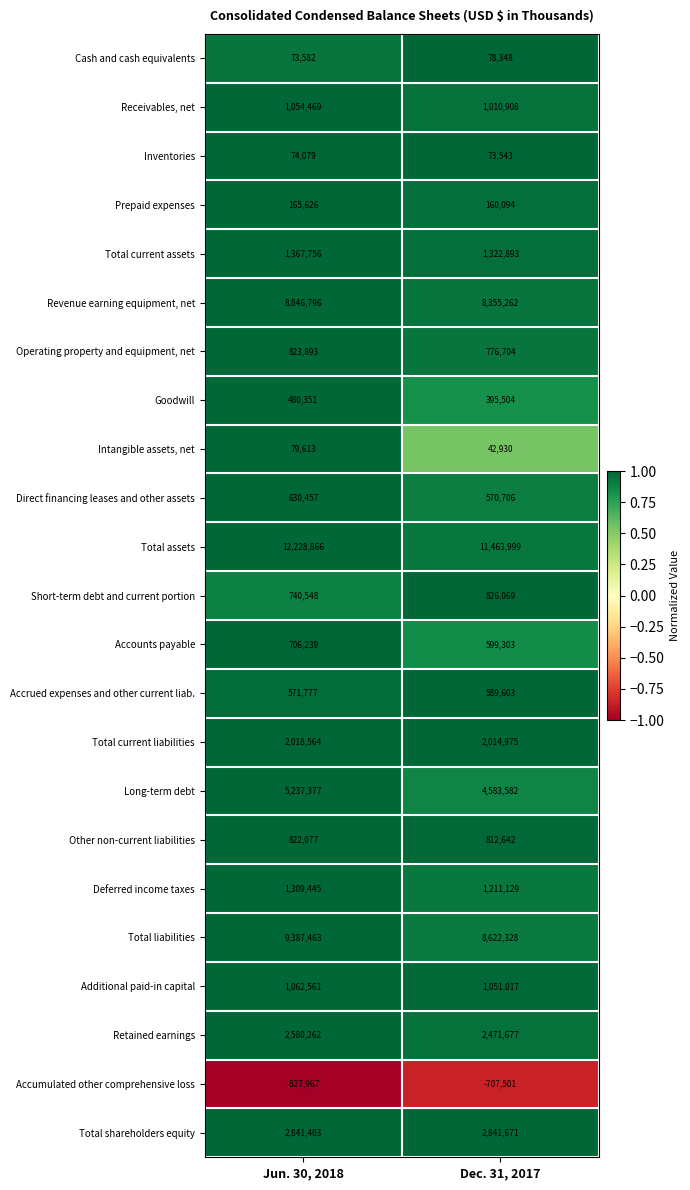

What is the difference between the highest and lowest values at Dec. 31, 2017?

12171500